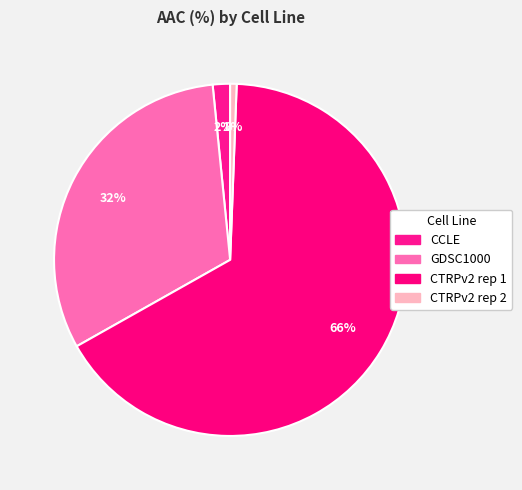

What percentage do CCLE and GDSC1000 together represent?

33.2%